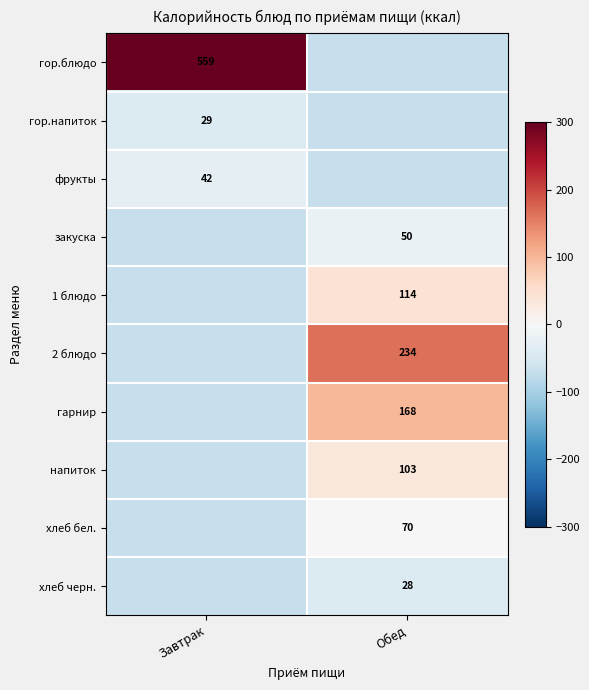

Is the value of закуска at Обед greater than the value of хлеб черн. at Обед?

Yes